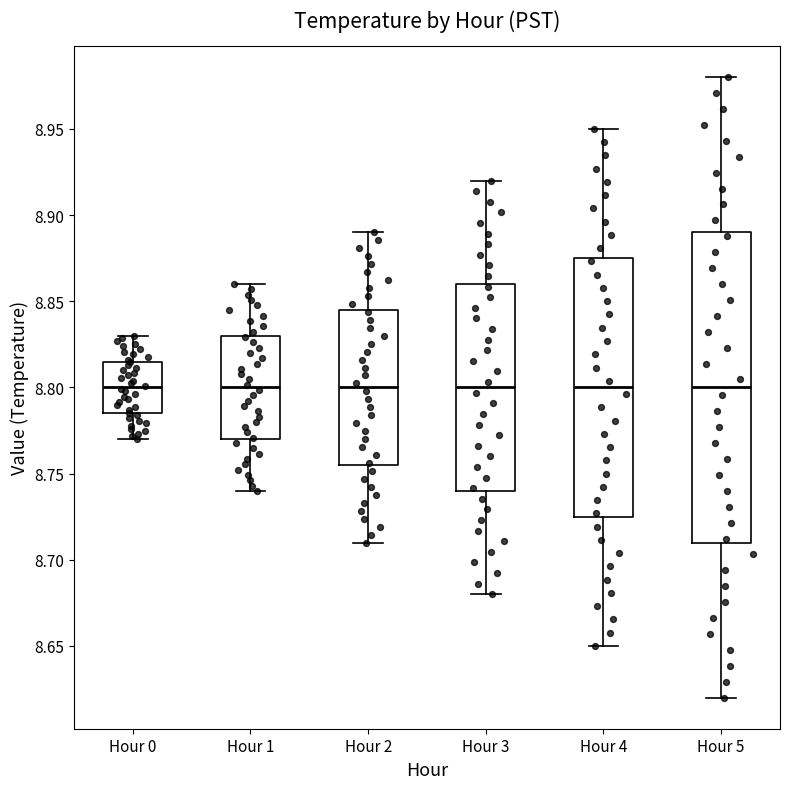

Comparing the boxes themselves (not the whiskers), which one is the tallest?

Hour 5